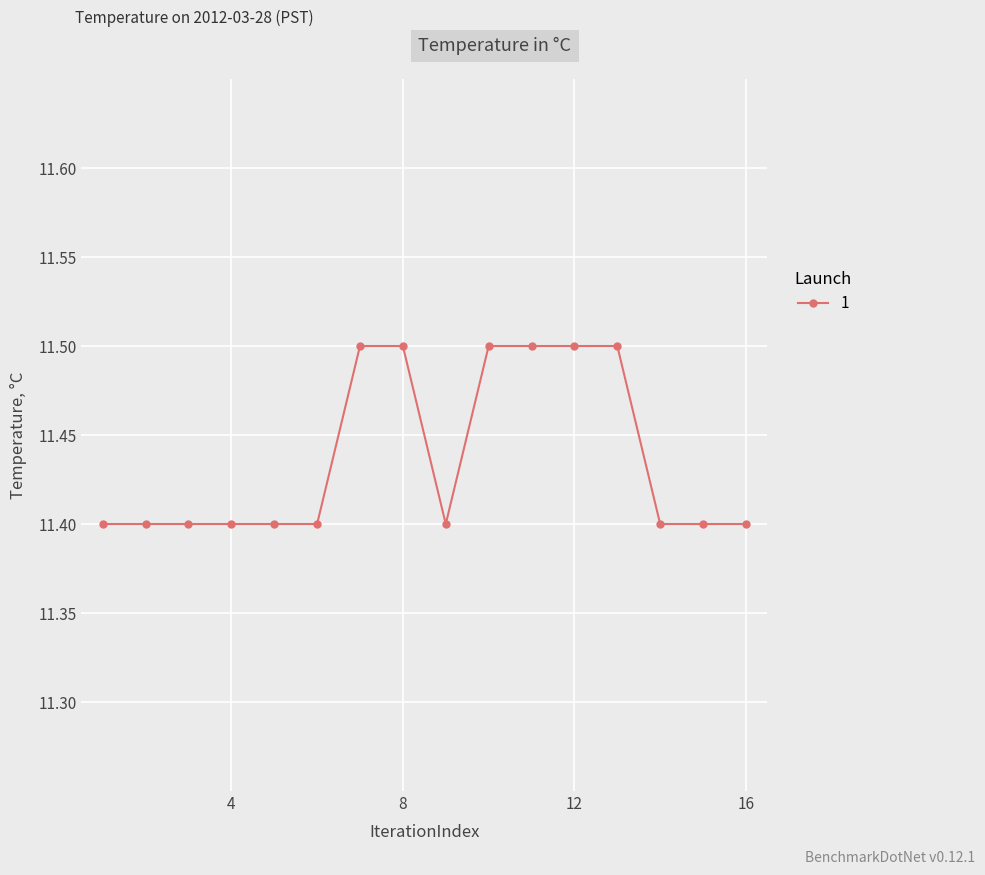

What is the greatest value displayed?

11.5